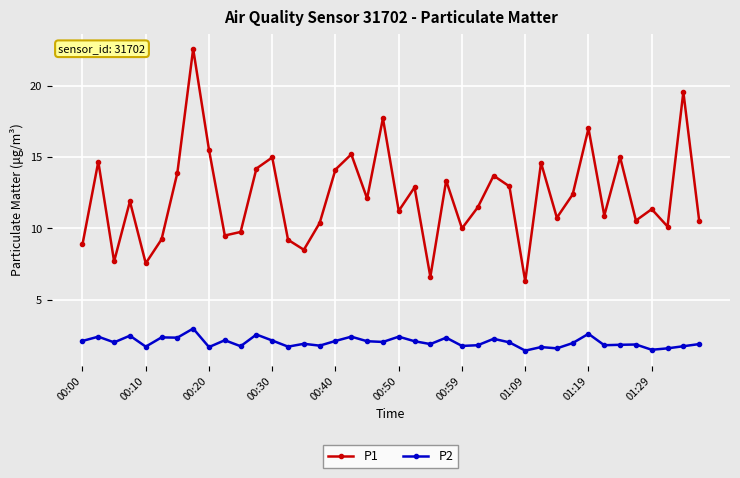

Is this an area chart (filled region under the line)?

No